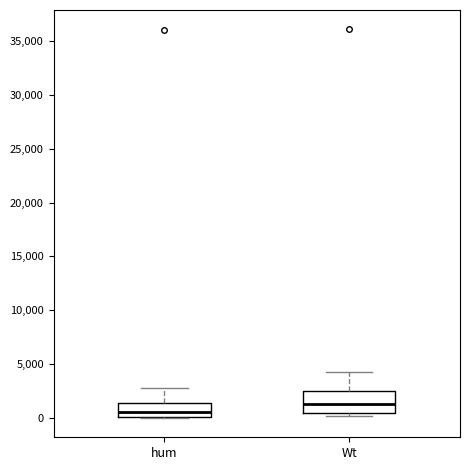

Which box is the tallest, from its lower edge to its upper edge?

Wt